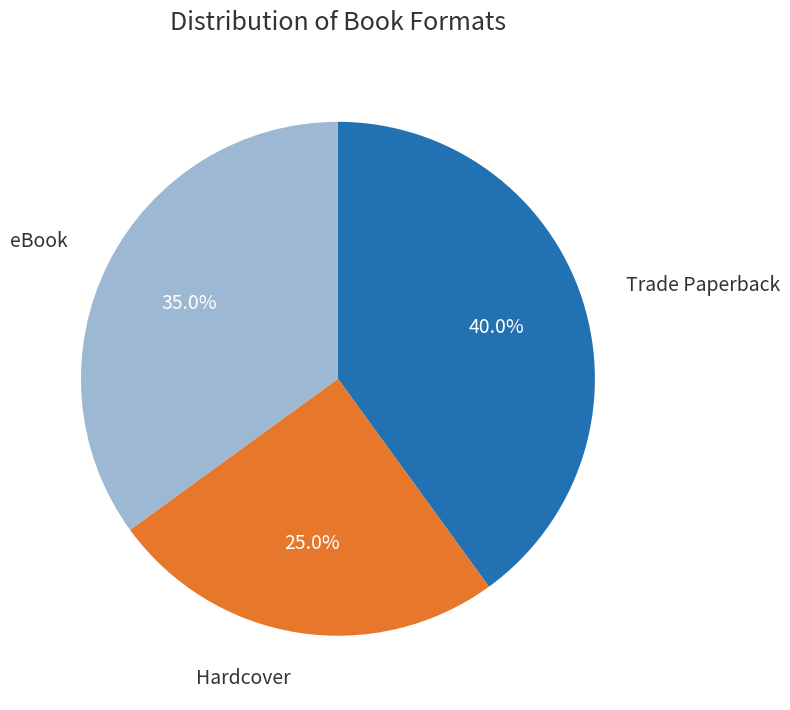

Is there a majority slice in this chart?

No